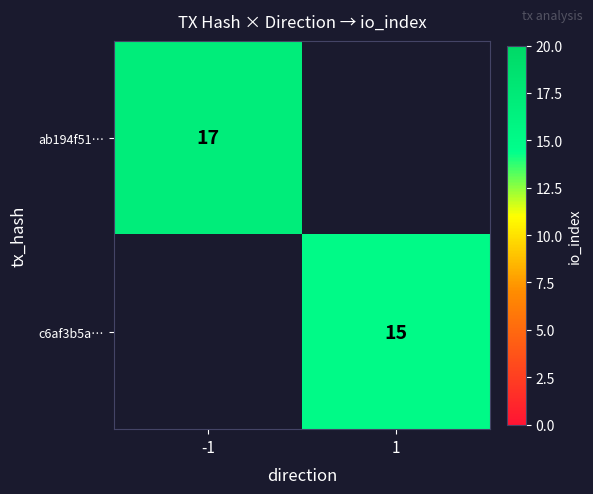

Is it true that c6af3b5a… equals 15 at 1?

True